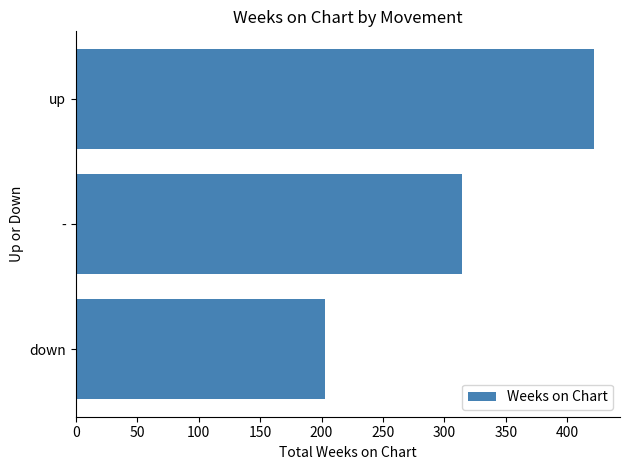

List the labels in order of value, smallest first.

down, -, up